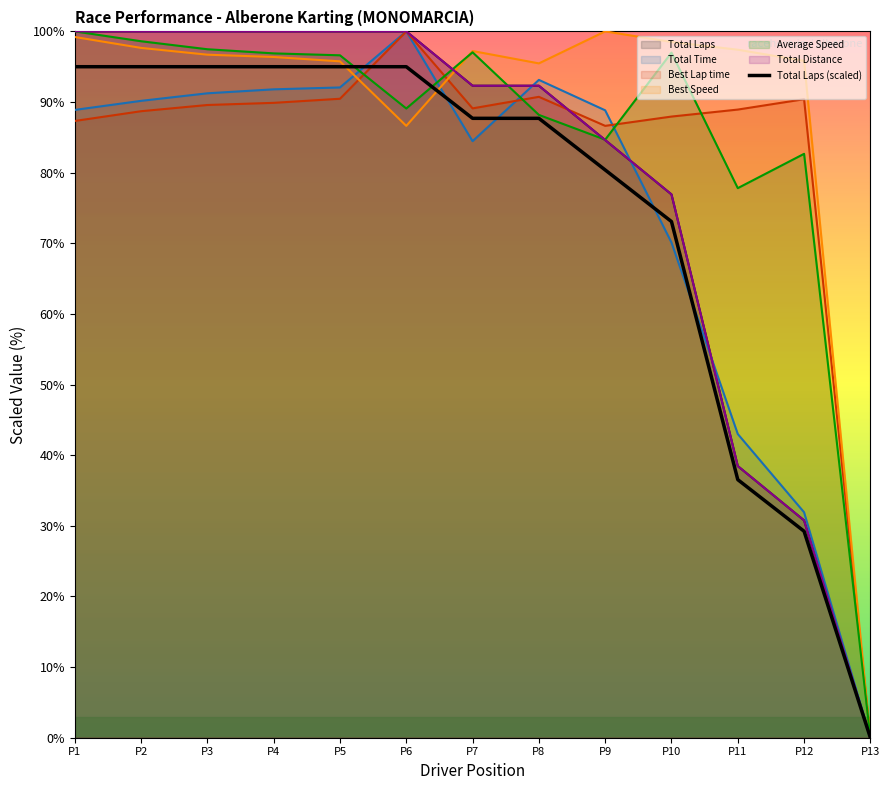

At how many categories does at least one series exceed 28?

12